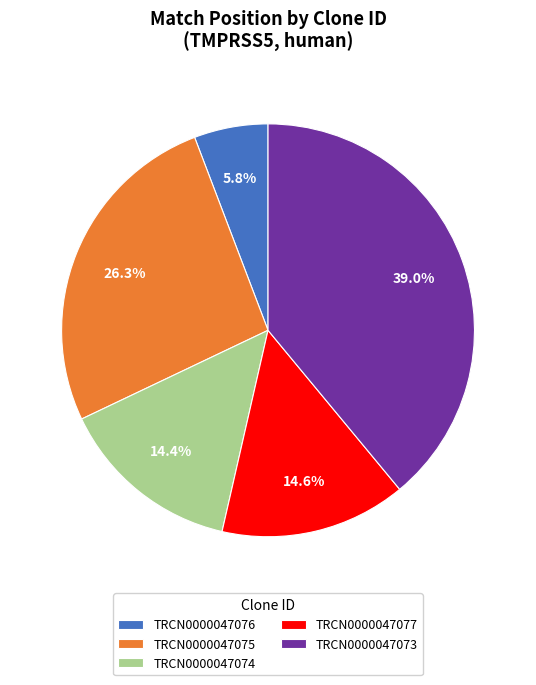

To the nearest percent, what is the difference between the largest and smallest slice percentages?

33%